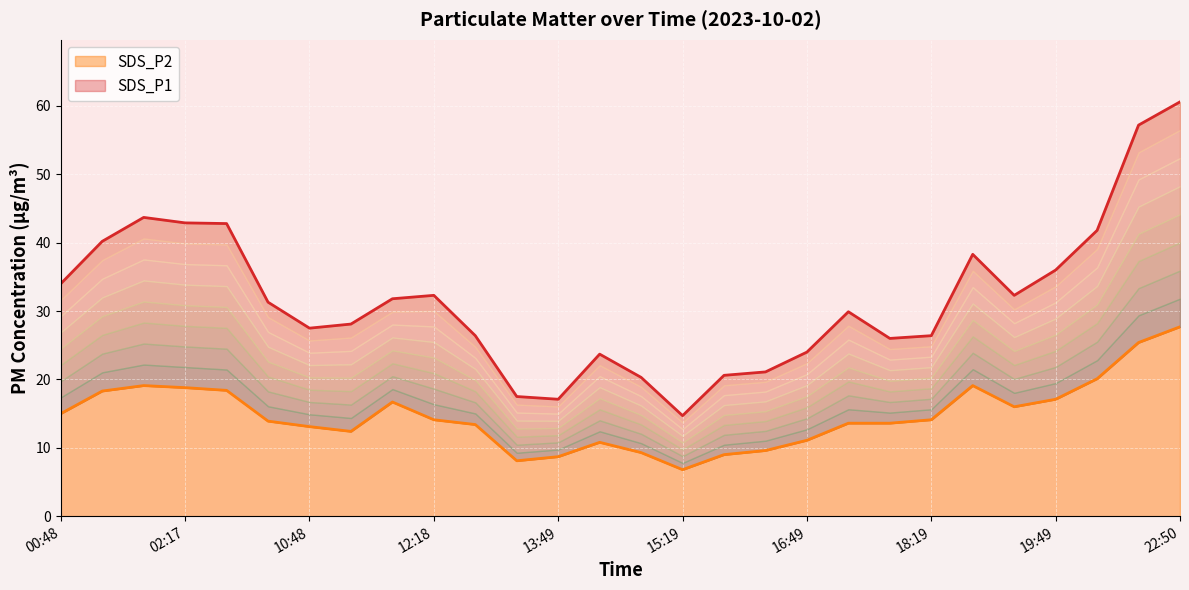

What are all the series names shown in the legend?

SDS_P1, SDS_P2